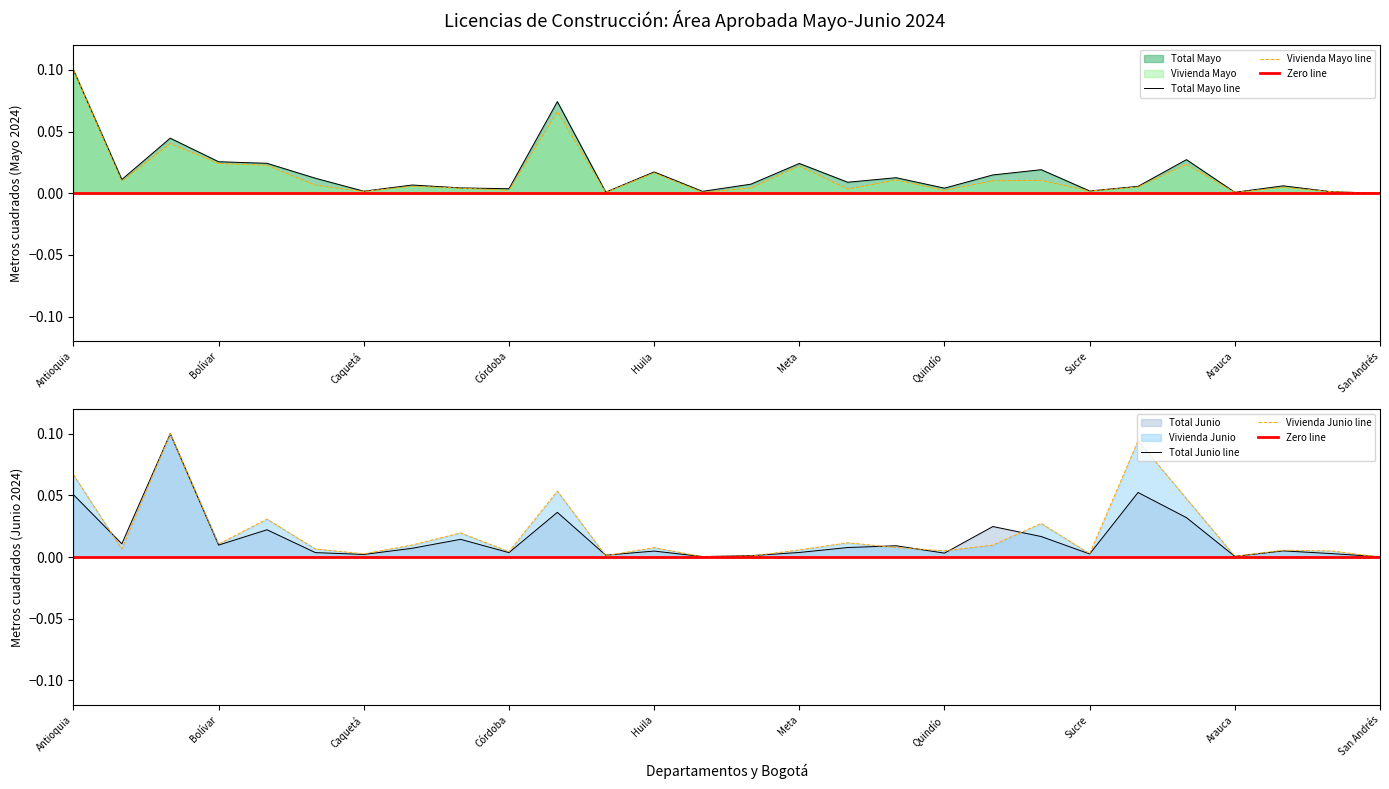

At how many categories does at least one series exceed 0?

28